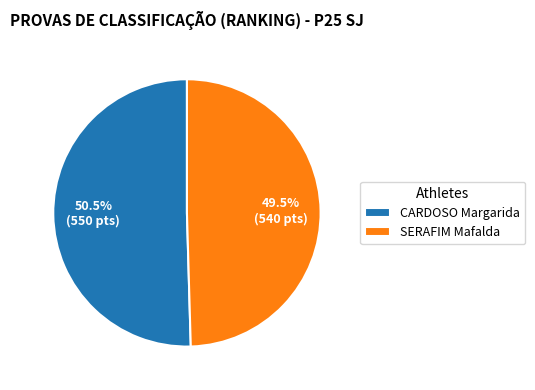

Which slice represents more than half of the pie?

CARDOSO Margarida